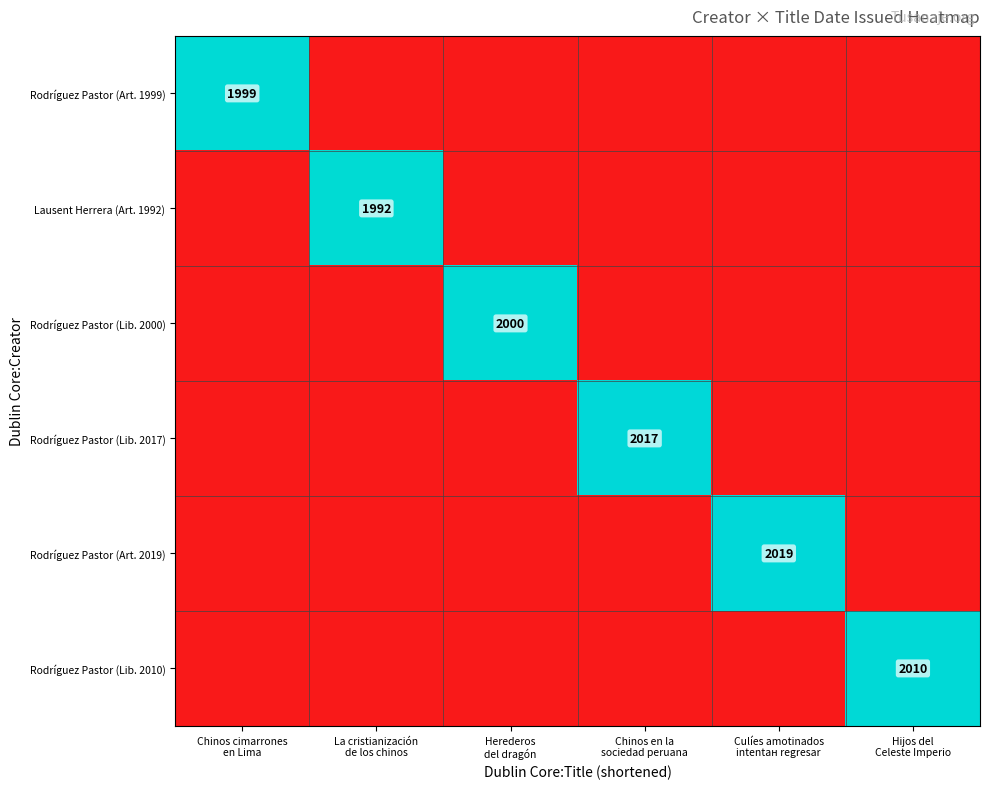

Is it true that Rodríguez Pastor (Art. 1999) equals 613 at Culíes amotinados intentан regresar?

False